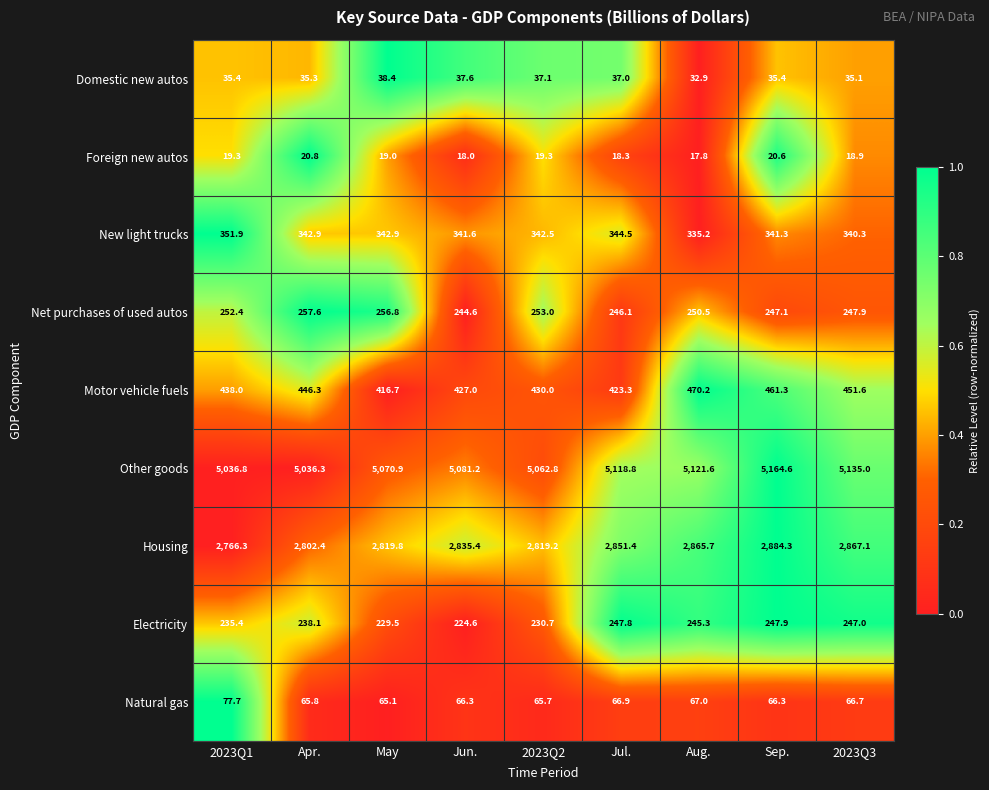

Rank the categories by Net purchases of used autos value from highest to lowest.

Apr., May, 2023Q2, 2023Q1, Aug., 2023Q3, Sep., Jul., Jun.